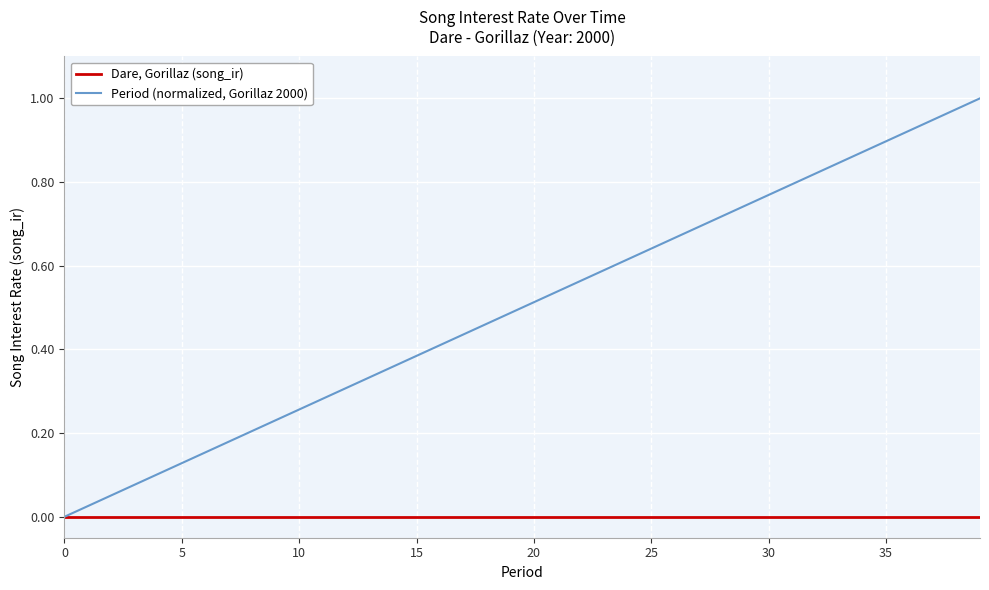

List the series in order of their peak value, highest first.

Period (normalized, Gorillaz 2000), Dare, Gorillaz (song_ir)